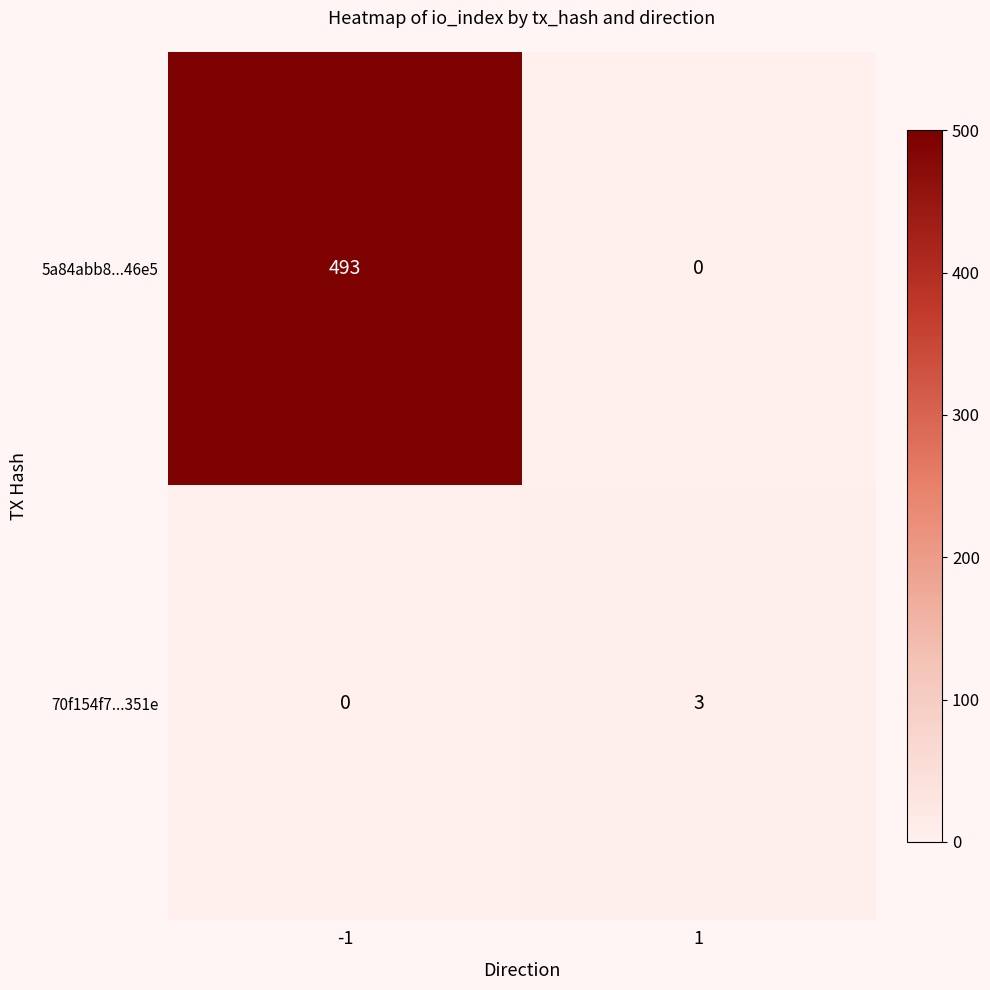

True or false: 70f154f7...351e has a value of 5 at 1.

False